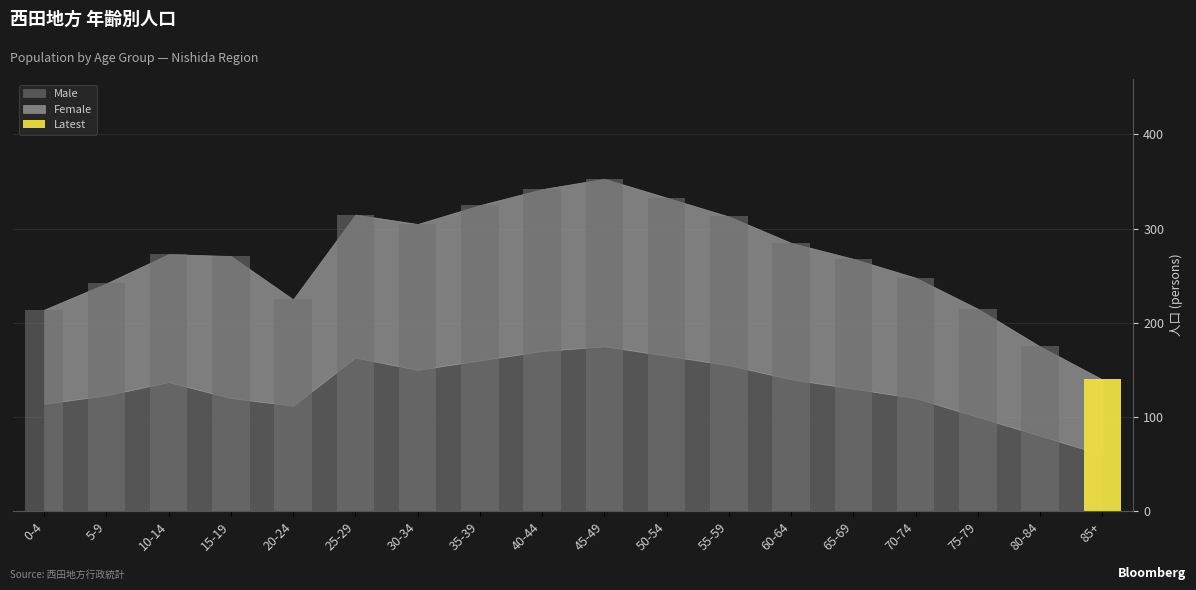

At 30-34, list the series in order from largest to smallest.

Female, Male